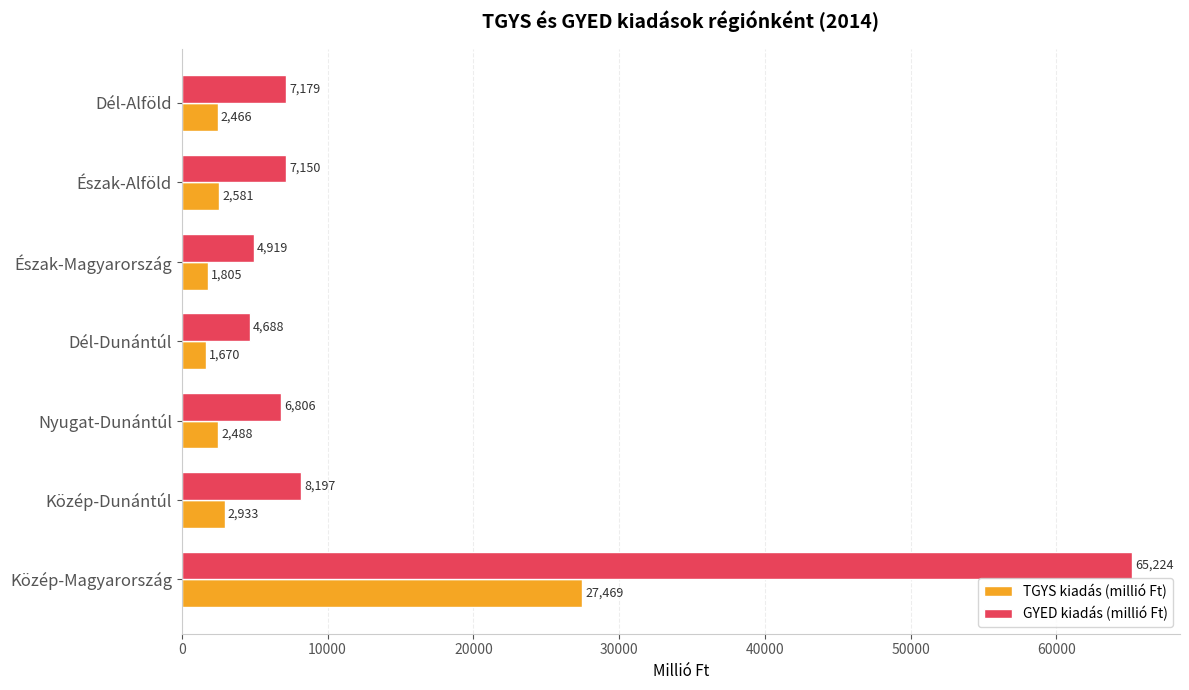

At which category is the sum across all series the highest?

Közép-Magyarország